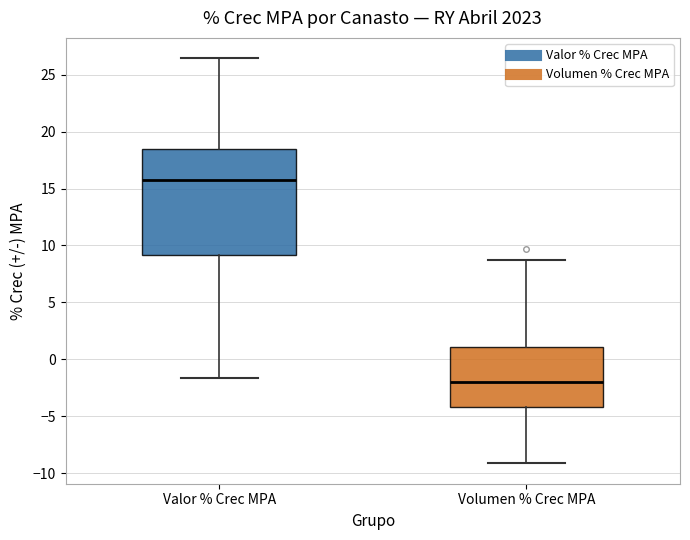

Reading left to right, transcribe this box plot: for each box, give where its median line is, the range the box spans, and where its two whiskers end, as read against the y-axis. The values are not printed on the chart, so give them approximately, as read against the axis.

Valor % Crec MPA: median 15.5, box 9.0 to 18.5, whiskers -1.5 to 26.5
Volumen % Crec MPA: median -2.0, box -4.0 to 1.0, whiskers -9.0 to 9.0